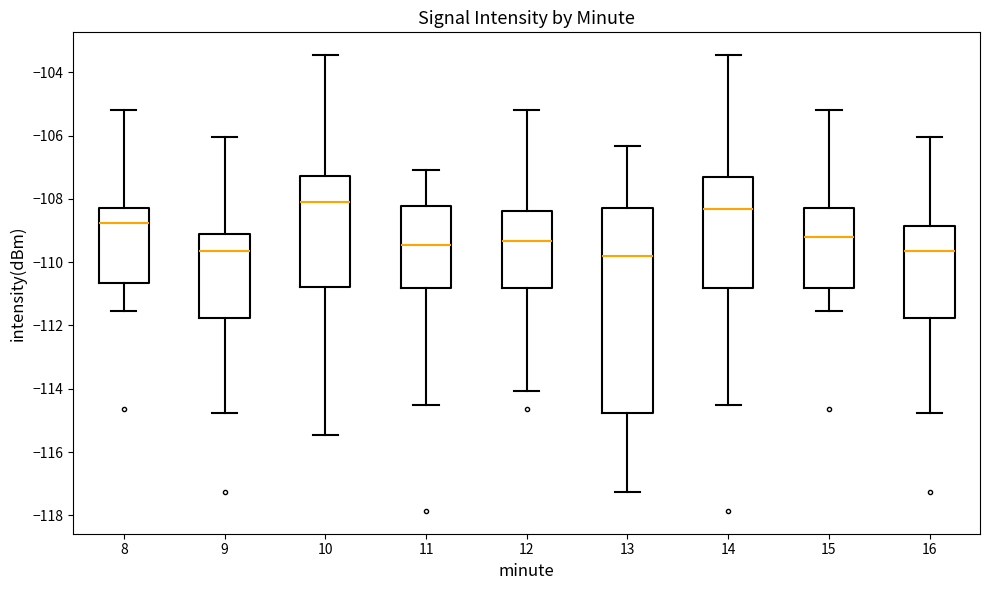

Reading left to right, read every box against the y-axis: the position of its median line, the range the box covers, and the ends of its whiskers. The values are not printed on the chart, so give them approximately, as read against the axis.

8: median -108.8, box -110.6 to -108.2, whiskers -111.6 to -105.2
9: median -109.6, box -111.8 to -109.2, whiskers -114.8 to -106.0
10: median -108.0, box -110.8 to -107.2, whiskers -115.4 to -103.4
11: median -109.4, box -110.8 to -108.2, whiskers -114.4 to -107.0
12: median -109.4, box -110.8 to -108.4, whiskers -114.0 to -105.2
13: median -109.8, box -114.8 to -108.2, whiskers -117.2 to -106.4
14: median -108.4, box -110.8 to -107.4, whiskers -114.4 to -103.4
15: median -109.2, box -110.8 to -108.2, whiskers -111.6 to -105.2
16: median -109.6, box -111.8 to -108.8, whiskers -114.8 to -106.0